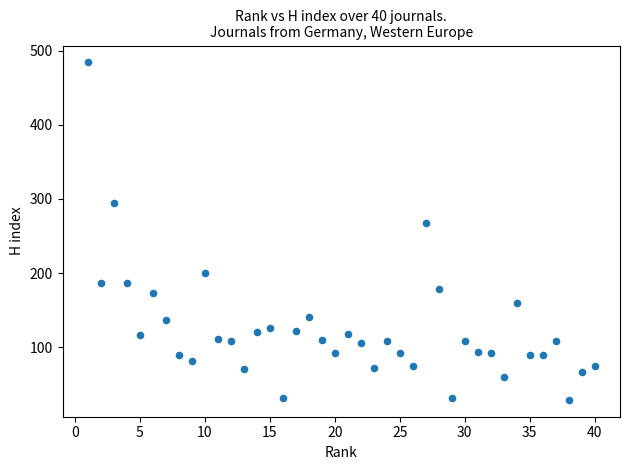

What is the range of X values (max minus min)?

39